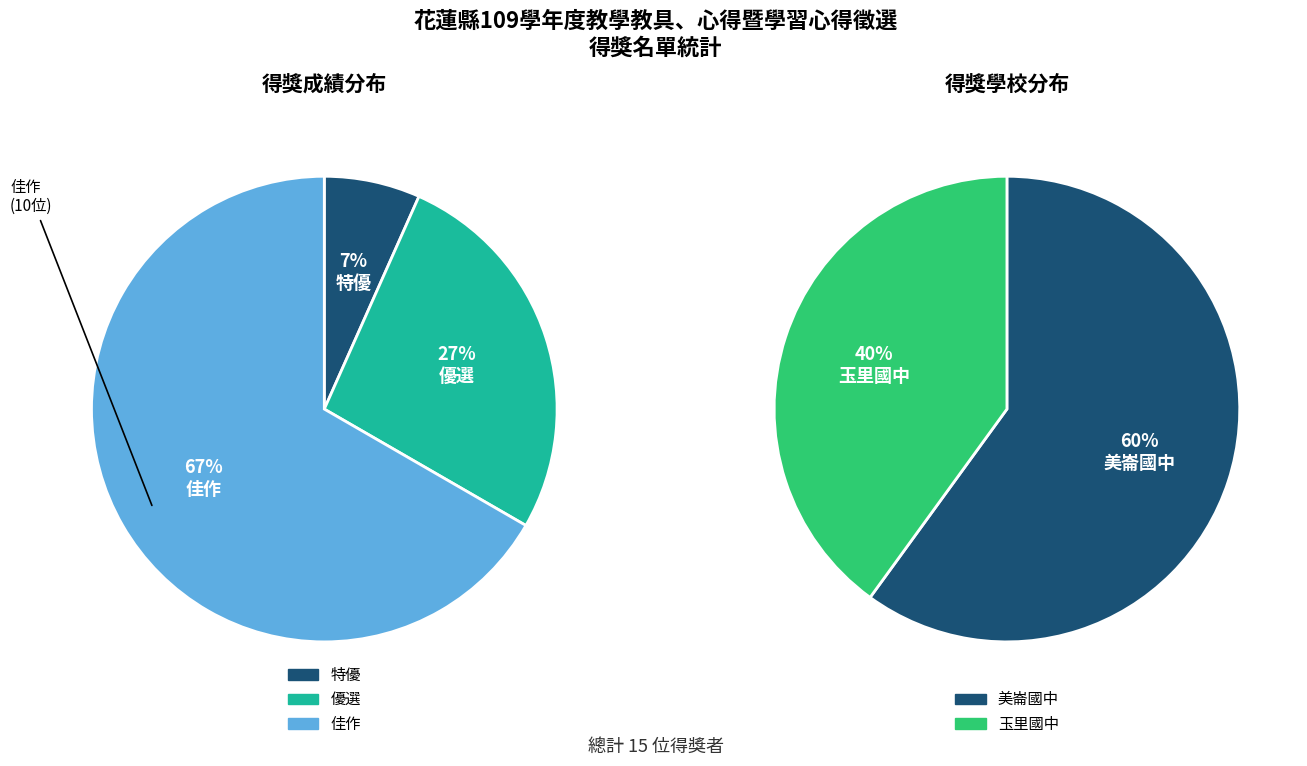

Approximately how many times larger is the value at 特優 compared to 優選?

0.2